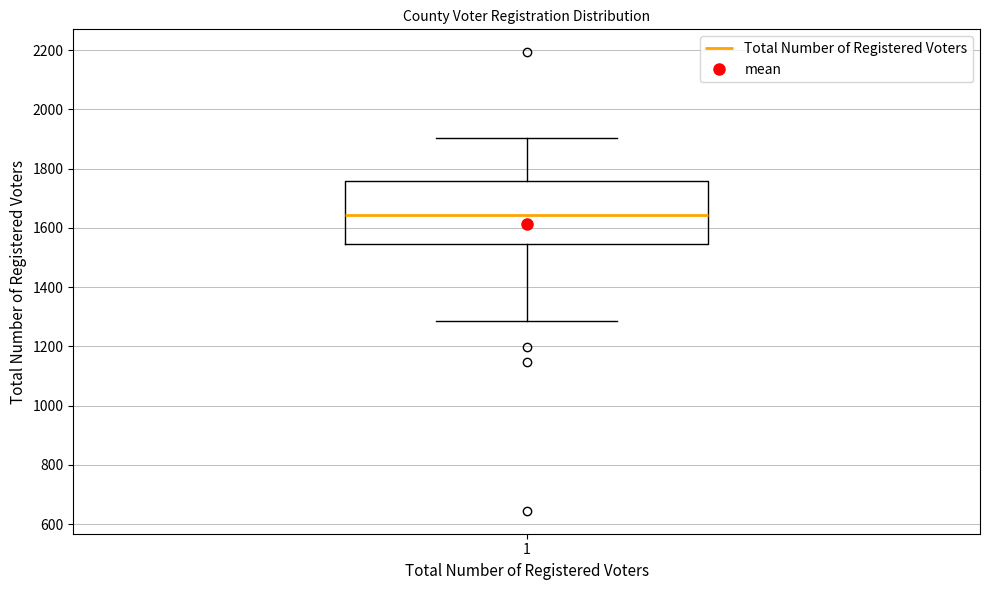

Where does the upper whisker of the box at x = 1 end on the y-axis? The values are not printed on the chart, so give them approximately, as read against the axis.

1900